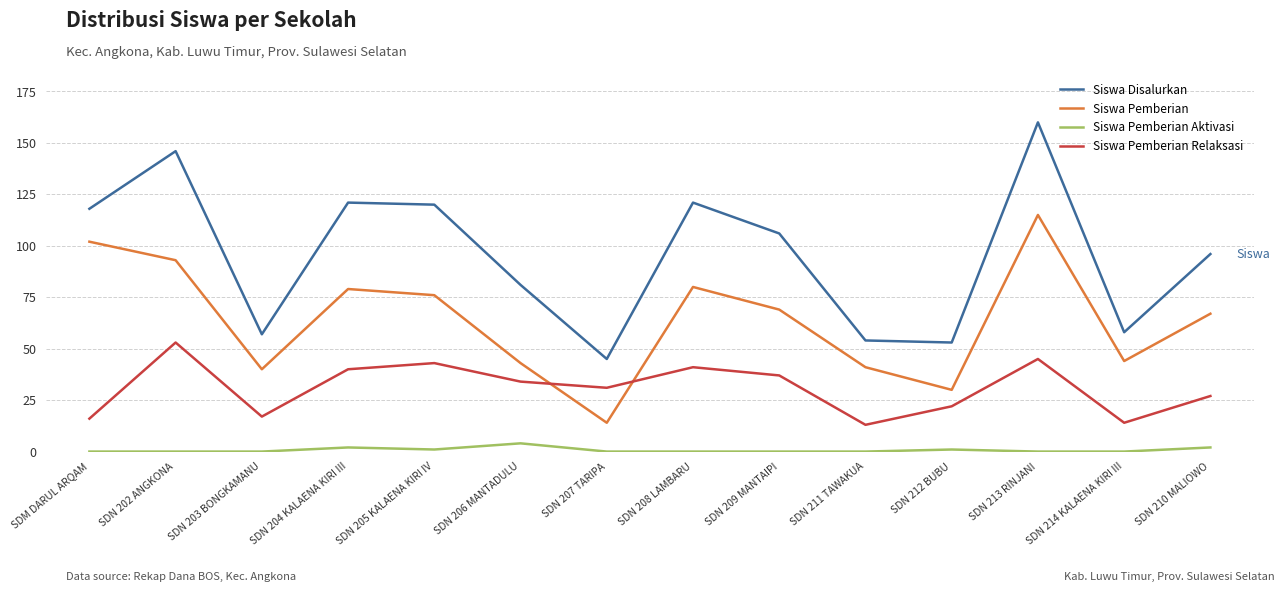

How many Siswa Pemberian Aktivasi values are between 0 and 1?

11